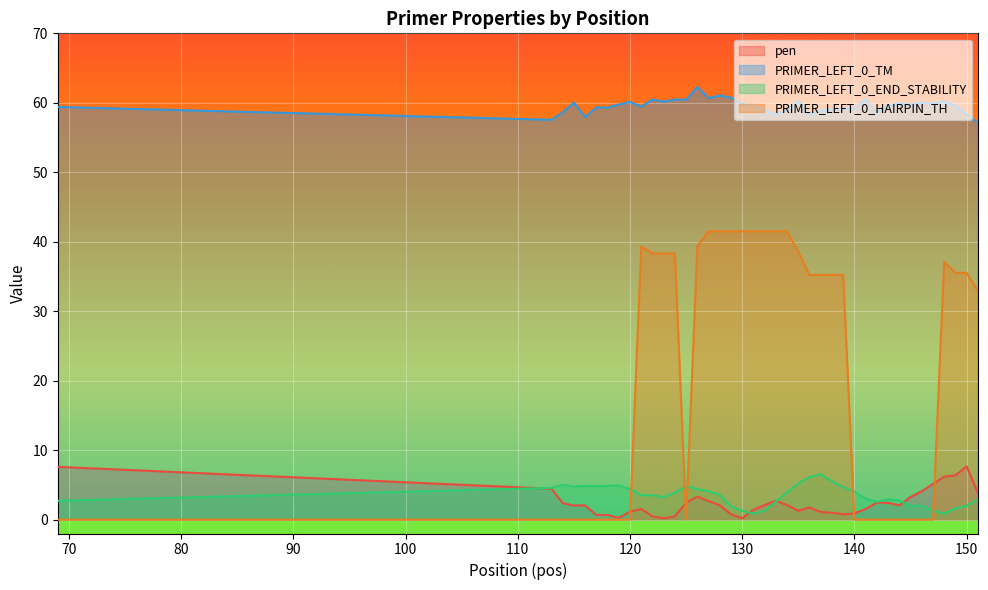

Is the value of PRIMER_LEFT_0_HAIRPIN_TH at 143 greater than the value of pen at 135?

No